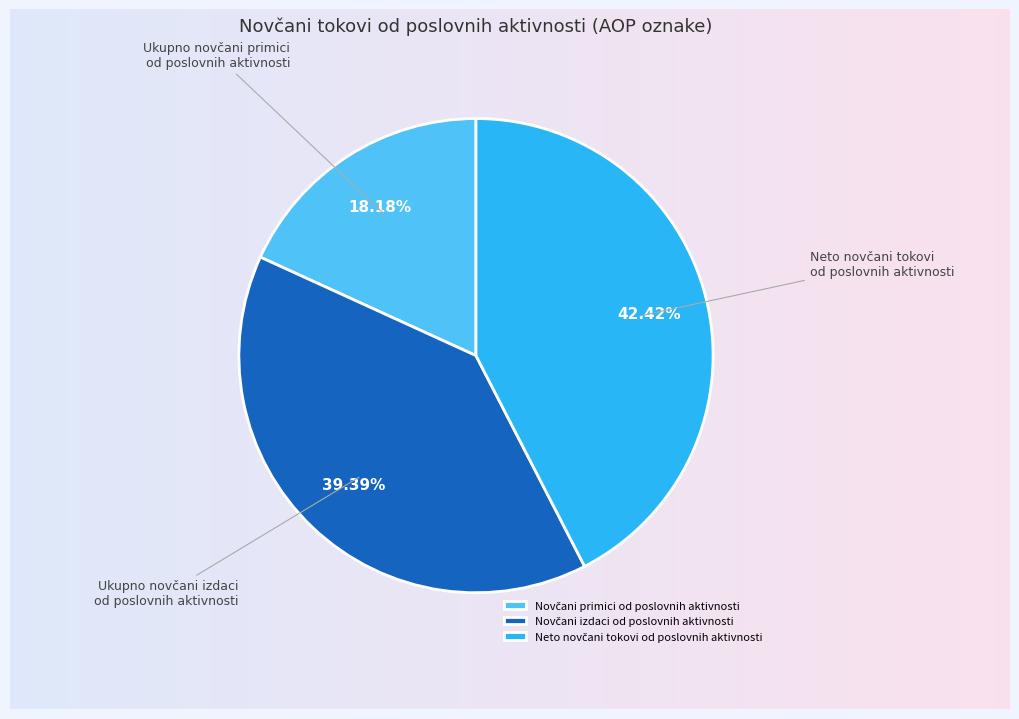

What is the ratio of the value at Neto novčani tokovi od poslovnih aktivnosti to the value at Novčani izdaci od poslovnih aktivnosti?

1.1